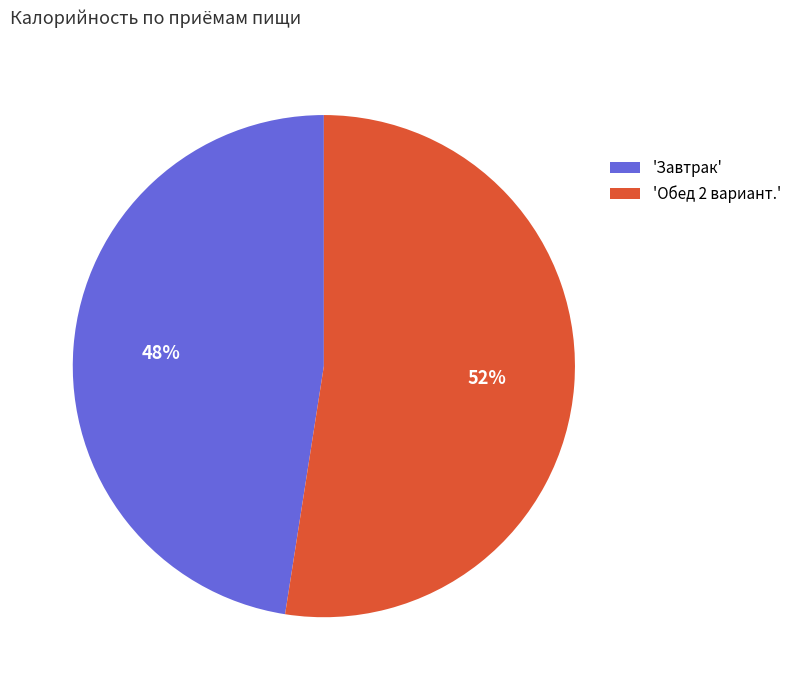

Do 'Обед 2 вариант.' and 'Завтрак' together represent more than half of the pie?

Yes